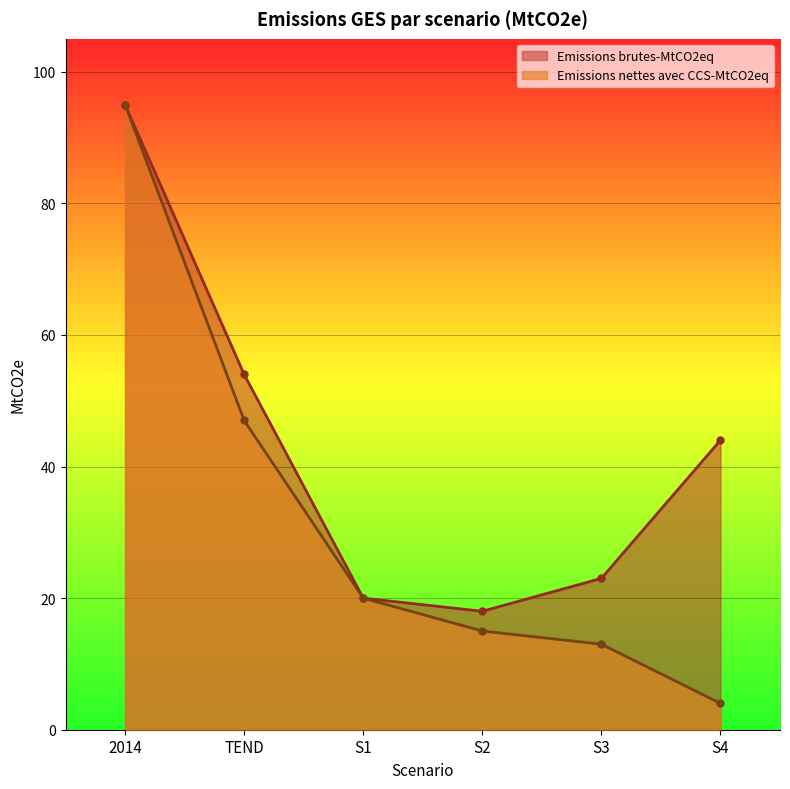

How many lines are shown in the chart?

2